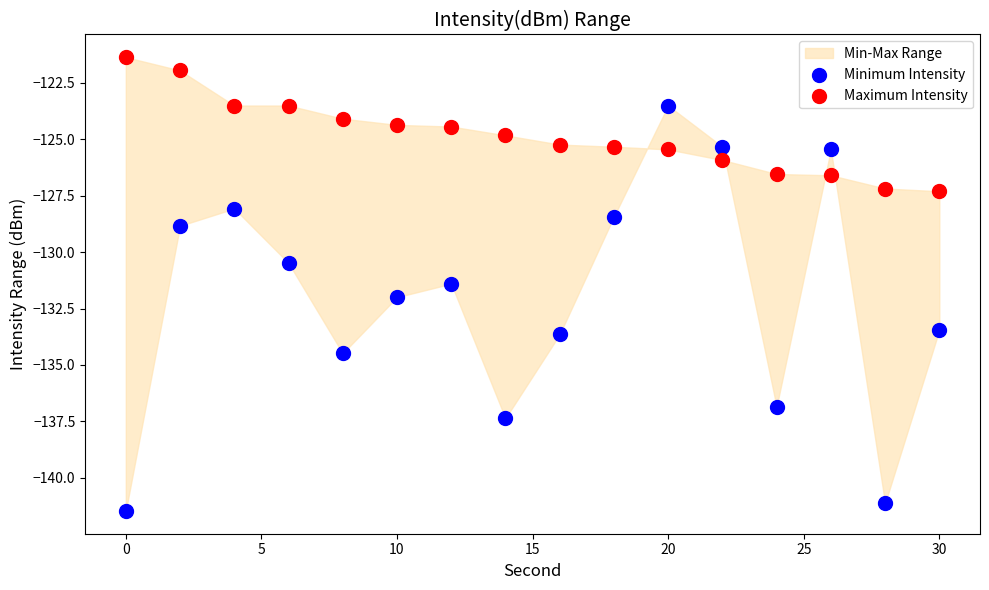

Which series reaches the minimum Y coordinate?

Minimum Intensity